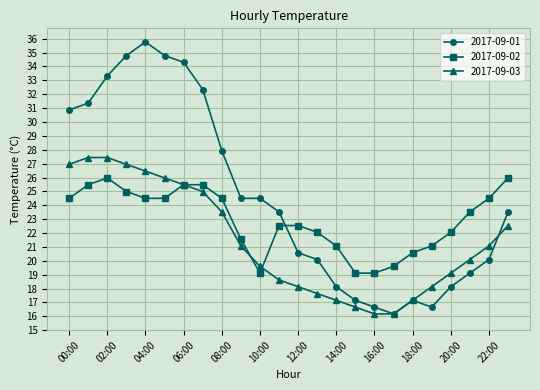

Which series ends up on top after the final intersection of 2017-09-03 and 2017-09-02?

2017-09-02